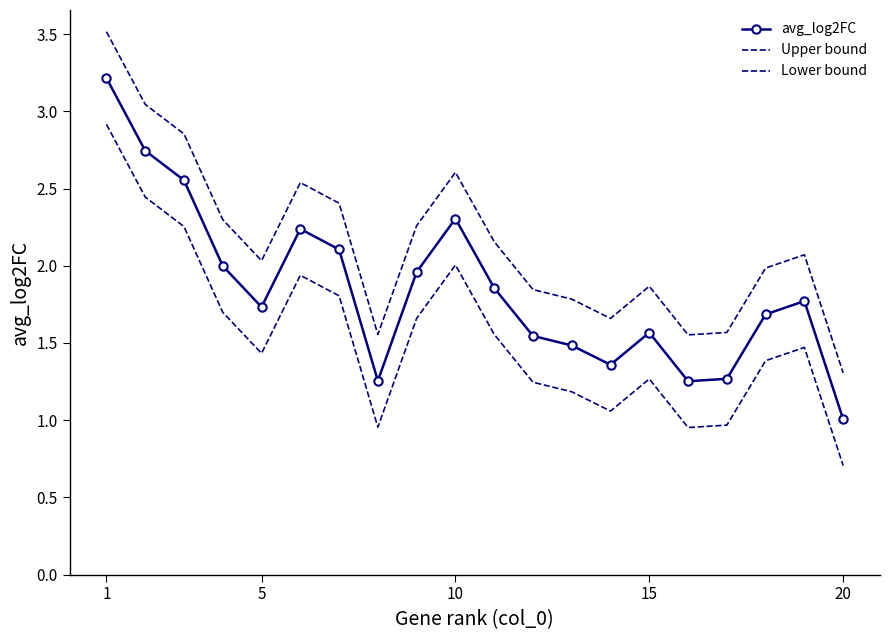

How many interior local valleys does the Lower bound series have?

4